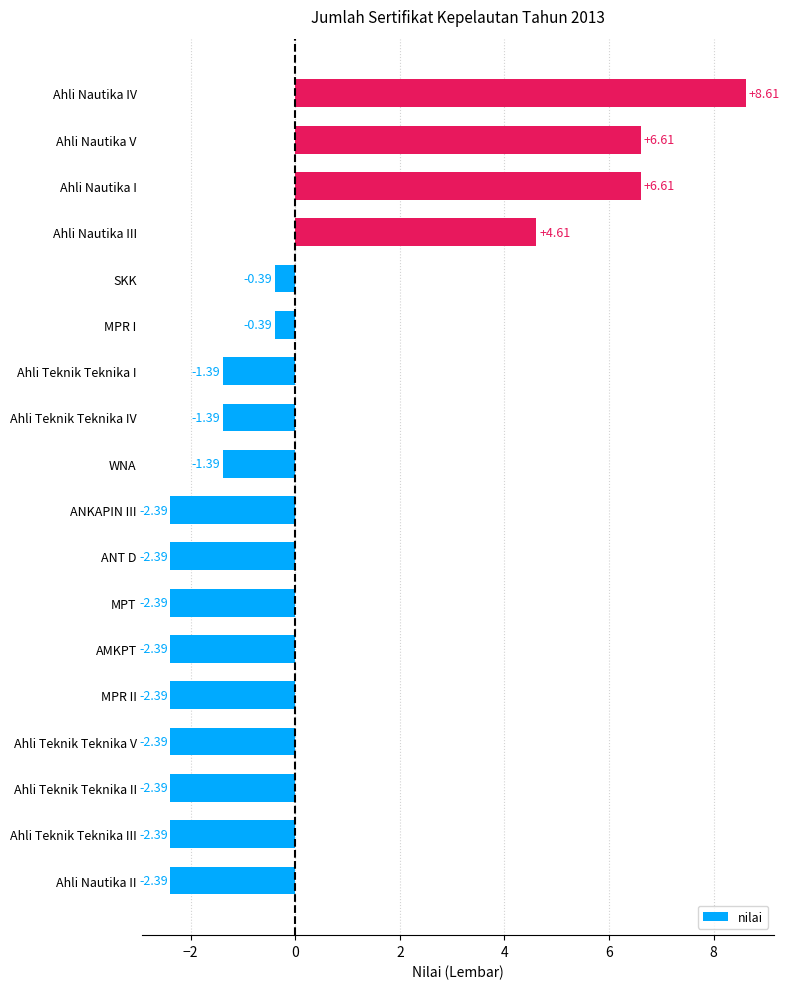

What is the difference between the maximum and second lowest values?

11.0